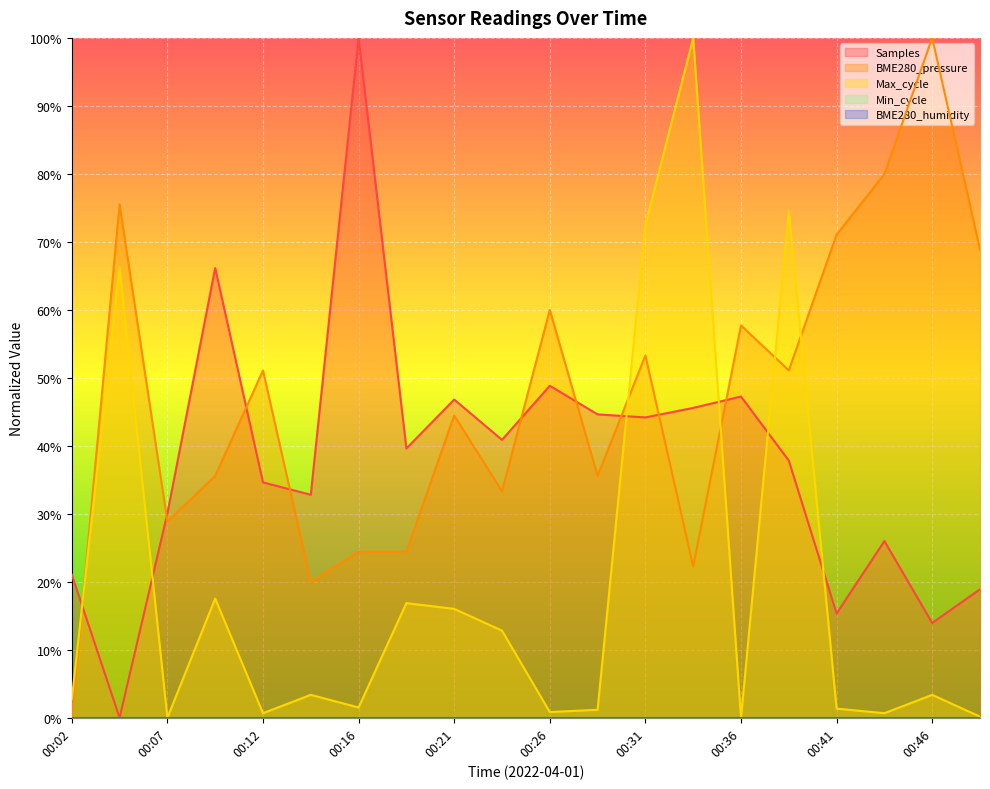

Does the chart display data point markers on the line(s)?

No